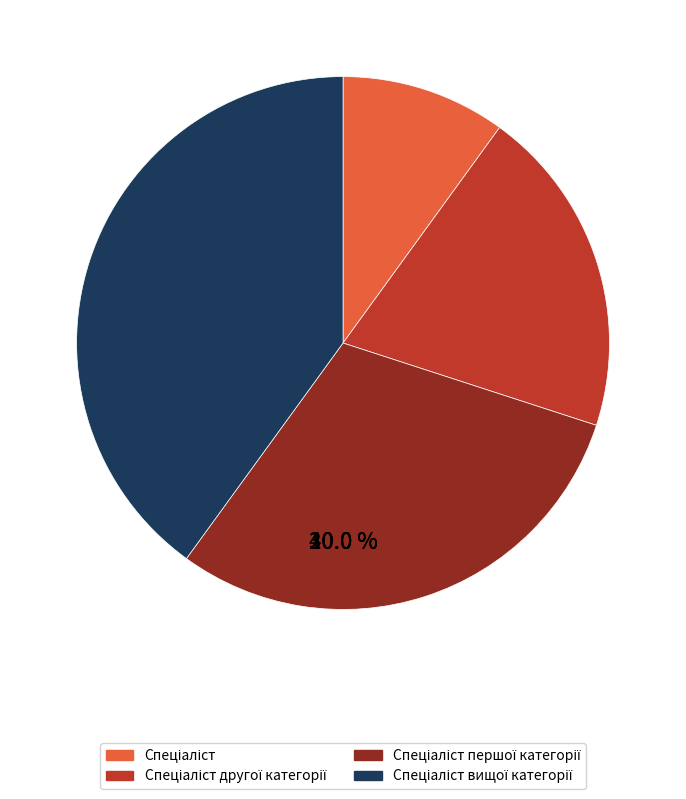

Approximately how many times larger is the value at Спеціаліст першої категорії compared to Спеціаліст другої категорії?

1.5